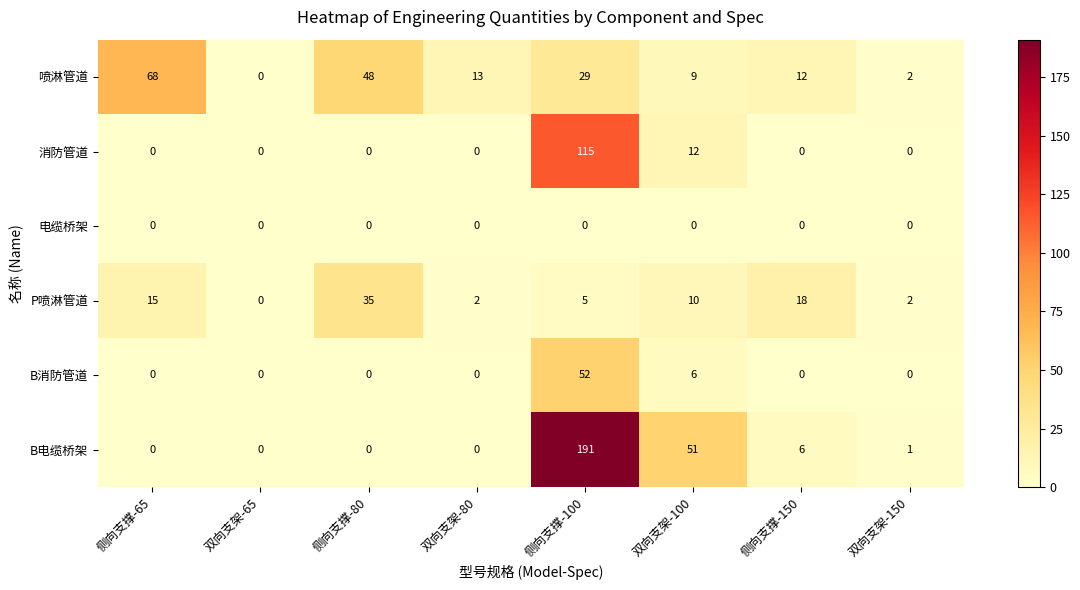

At which label does B电缆桥架 reach its peak?

侧向支撑-100